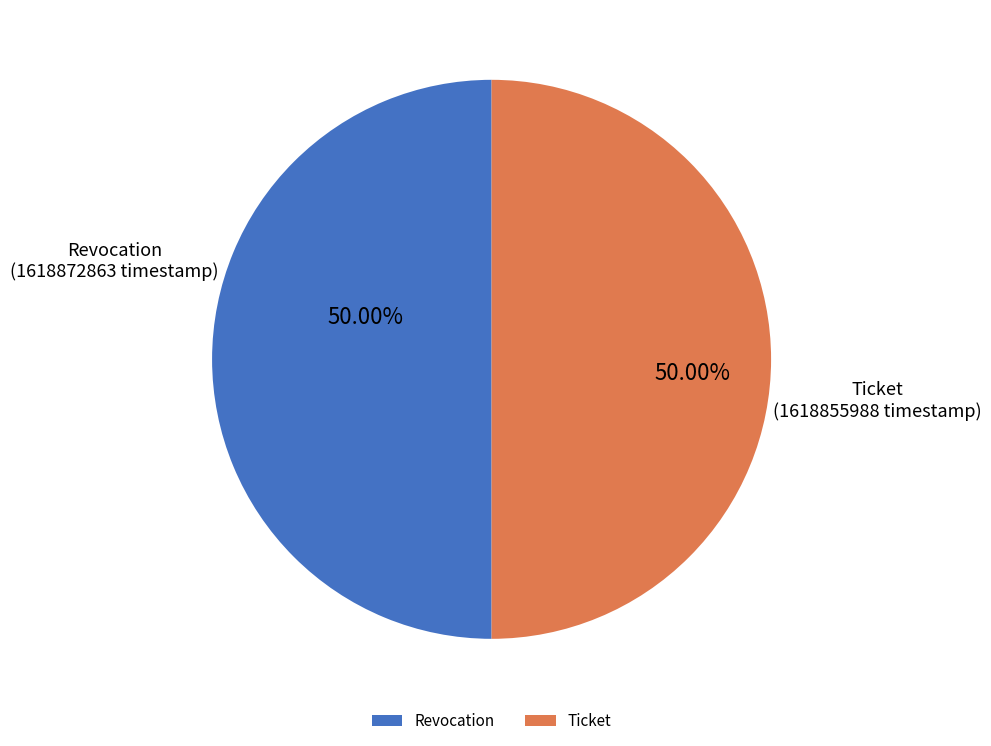

Combined, do Ticket and Revocation account for over 50%?

Yes